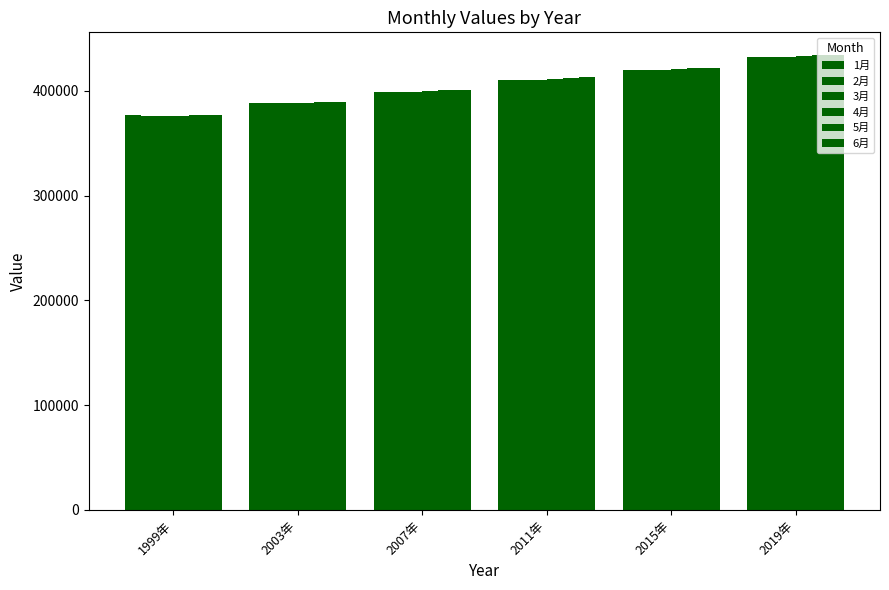

What is the difference between the 3月 values at 2007年 and 2003年?

10854